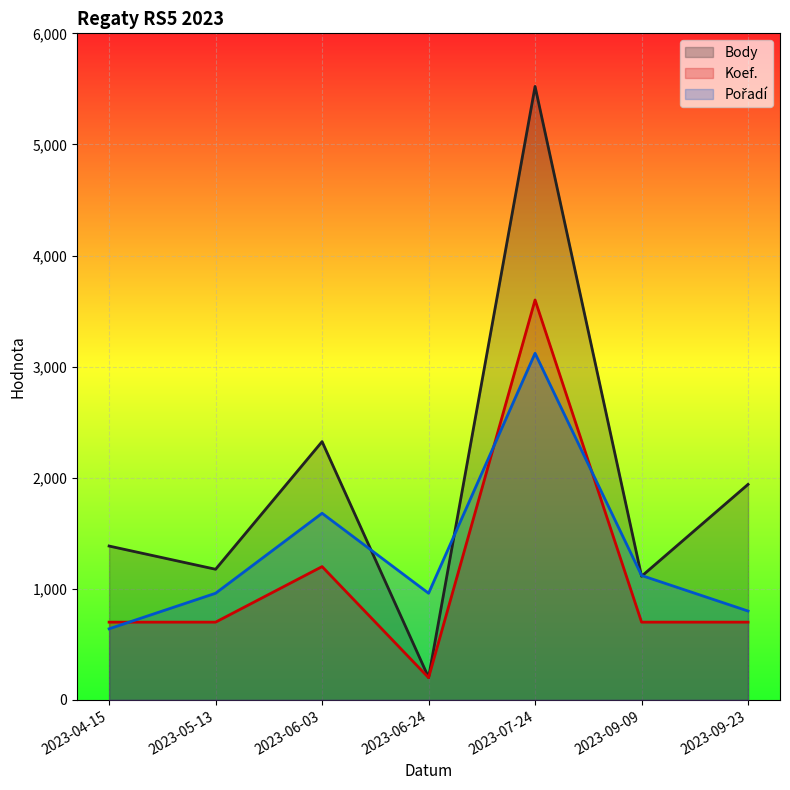

What is the total value across all series at 2023-05-13?

2836